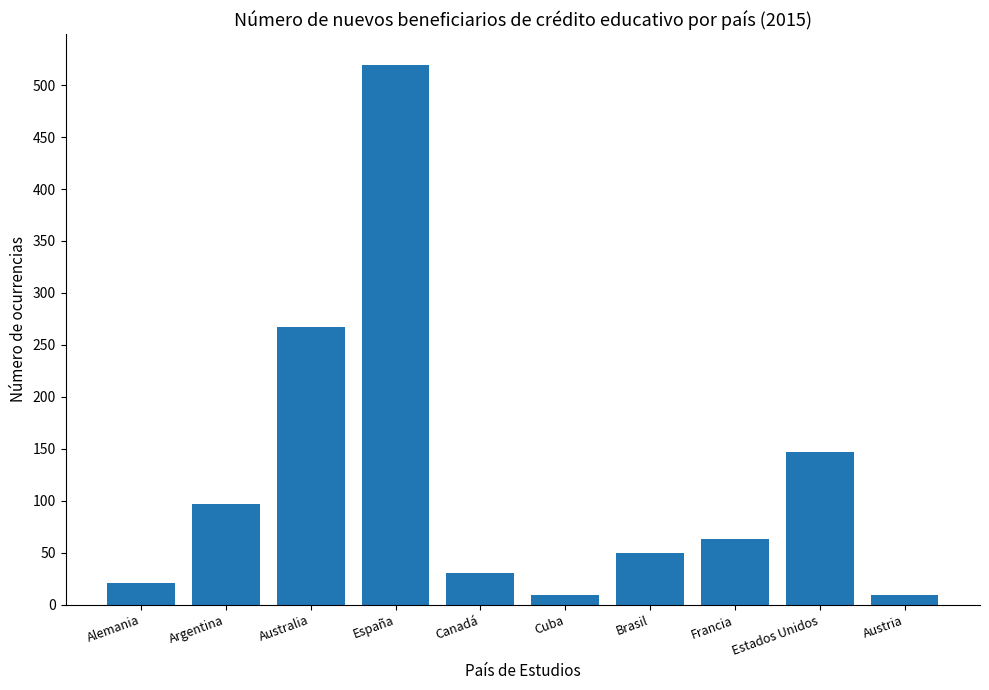

The chart shows a value of 147 at Estados Unidos. True or false?

True